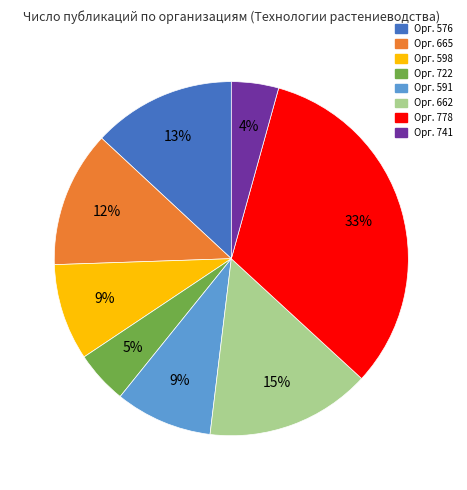

To the nearest percent, what is the average slice percentage?

12%